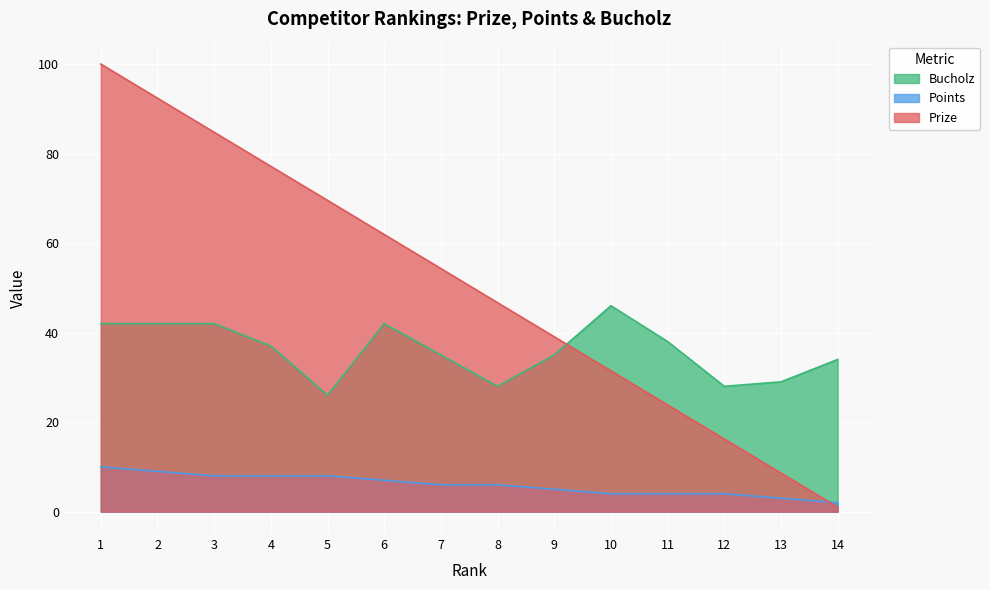

The Points series shows 2.0 at 8. True or false?

False